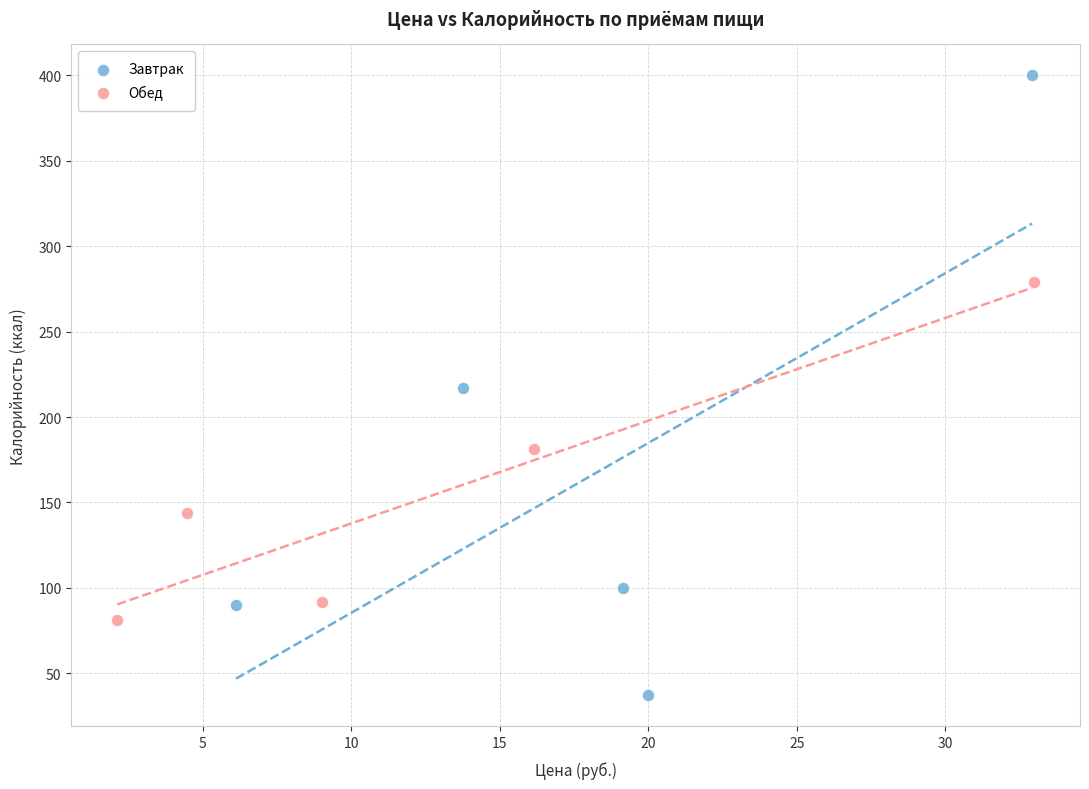

Which series reaches the maximum Y coordinate?

Завтрак